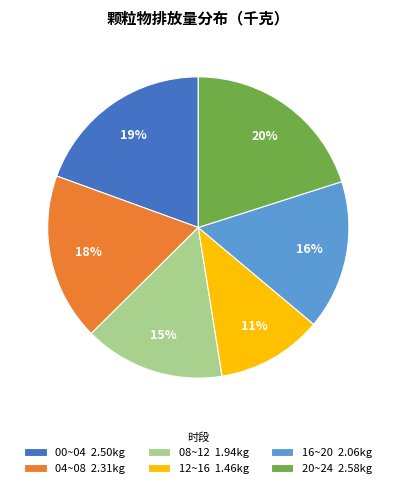

Combined, do 20~24 2.58kg and 04~08 2.31kg account for over 50%?

No